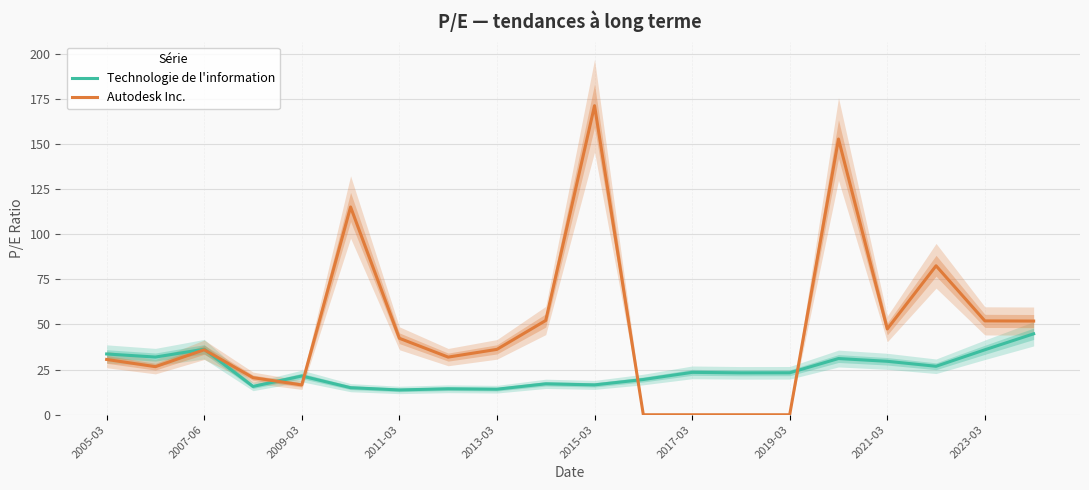

What is the value of the Autodesk Inc. point at the 19th from the left?

52.0